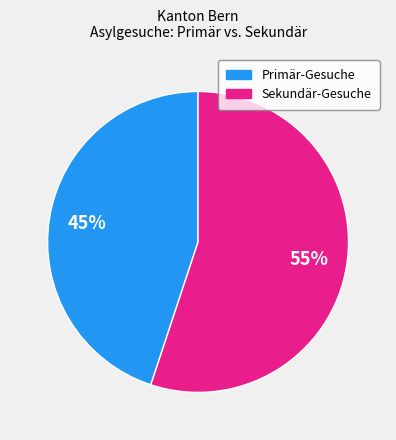

Is there any slice that represents more than half of the pie?

Yes